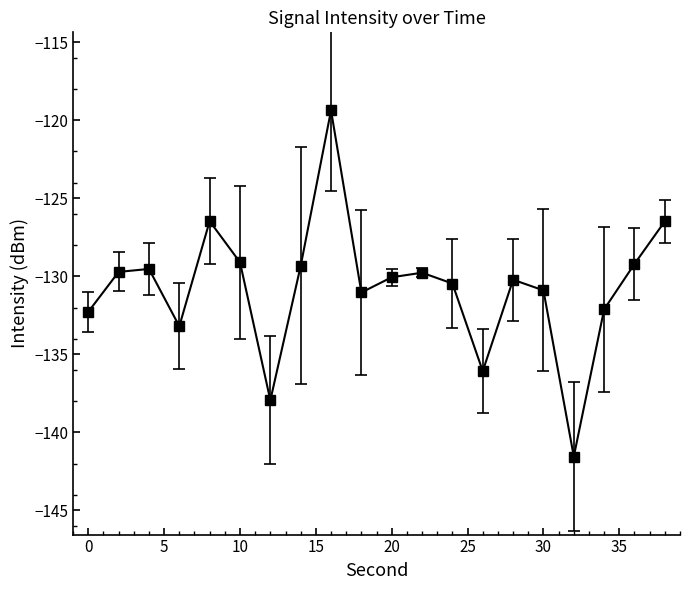

Does the chart have visible grid lines?

No